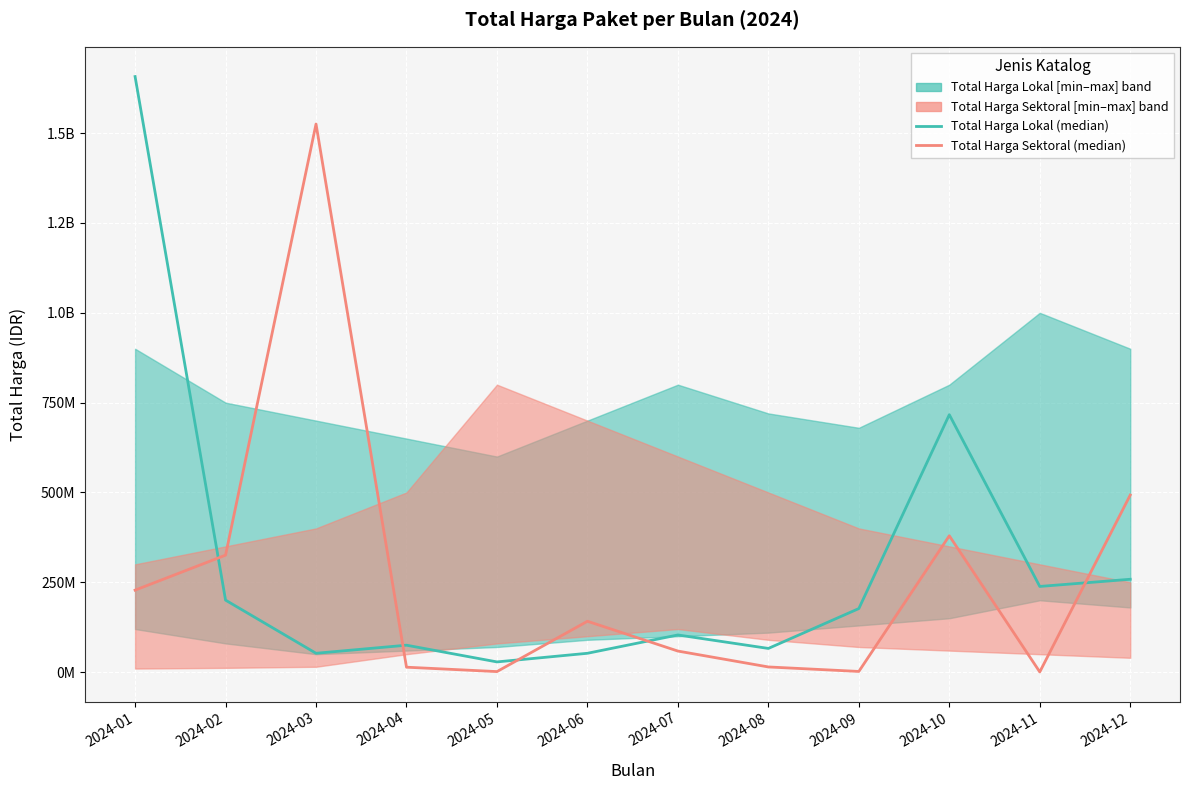

Which category has the lowest value in the Total Harga Lokal (median) series?

2024-05